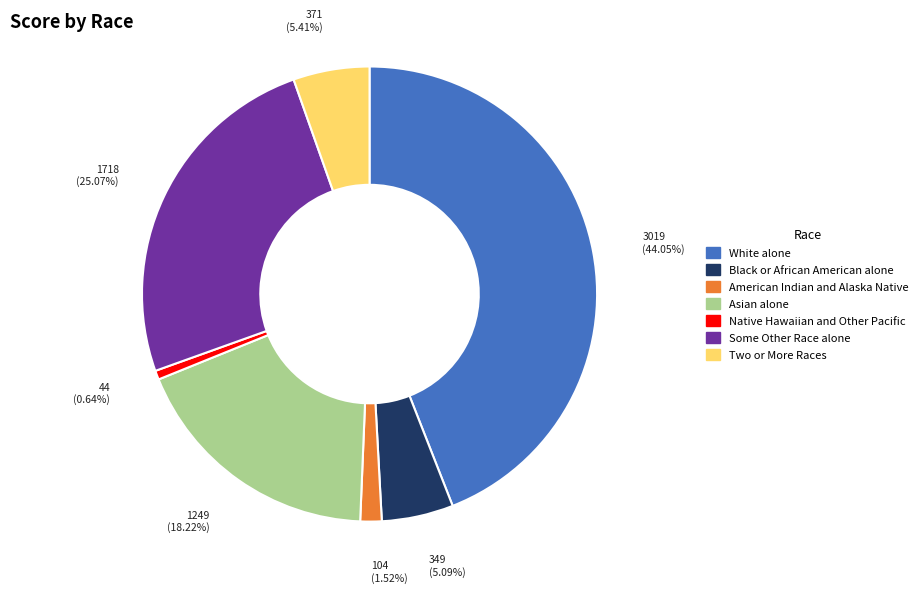

Combined, what portion of the pie is Native Hawaiian and Other Pacific and Some Other Race alone?

25.7%